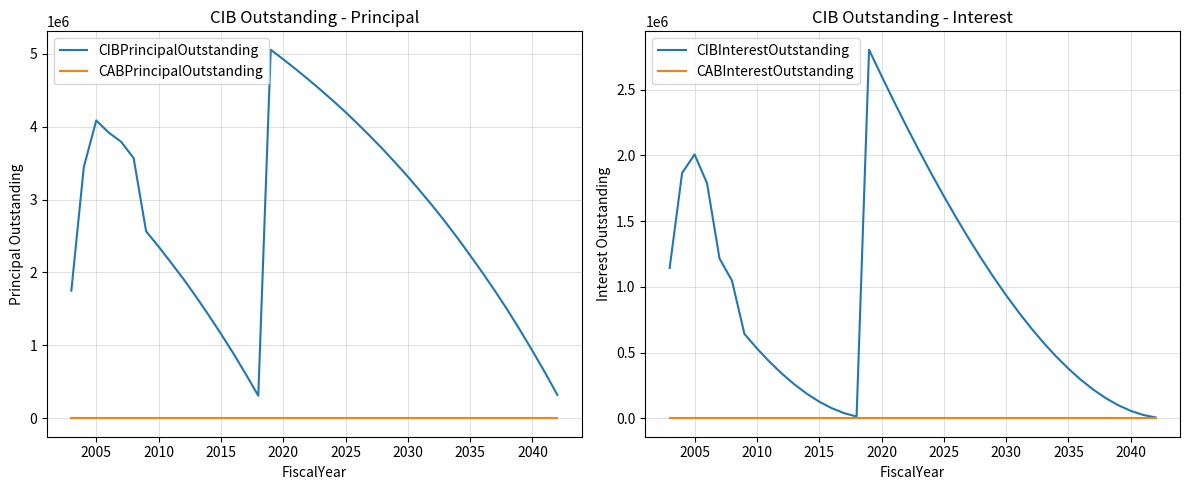

True or false: CIBInterestOutstanding and CABInterestOutstanding cross at least once.

False